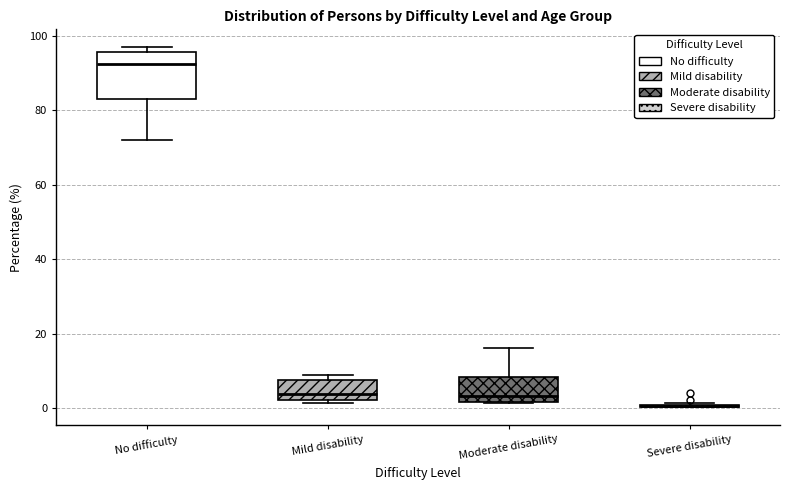

Reading left to right, transcribe this box plot: for each box, give where its median line is, the range the box spans, and where its two whiskers end, as read against the y-axis. The values are not printed on the chart, so give them approximately, as read against the axis.

No difficulty: median 92, box 82 to 96, whiskers 72 to 96 (just above the box's upper edge)
Mild disability: median 4, box 2 to 8, whiskers 2 (just below the box's lower edge) to 8 (just above the box's upper edge)
Moderate disability: median 4, box 2 to 8, whiskers 2 to 16
Severe disability: box collapsed to a line at 0, whiskers 0 to 2